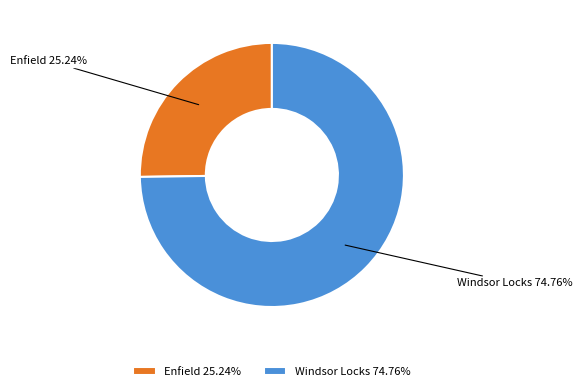

Rank the categories by value from lowest to highest.

Enfield, Windsor Locks